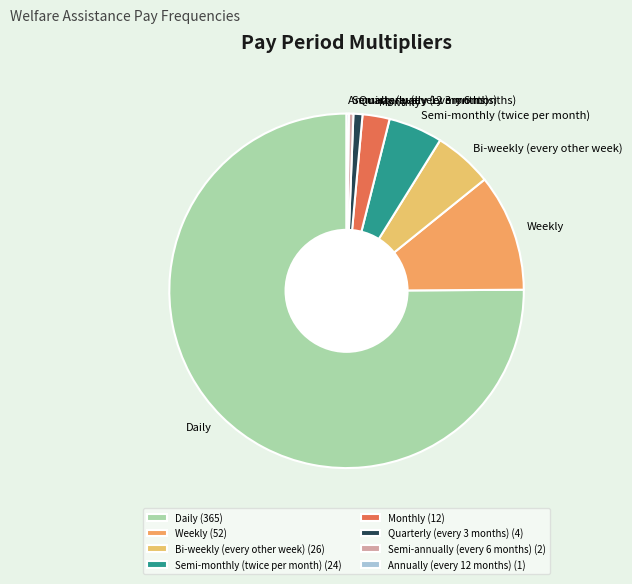

Is it true that Semi-annually (every 6 months) is 0% of the pie?

True